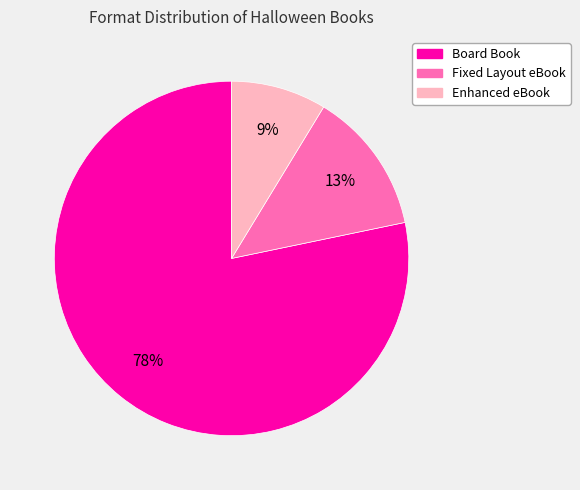

Combined, do Enhanced eBook and Fixed Layout eBook account for over 50%?

No